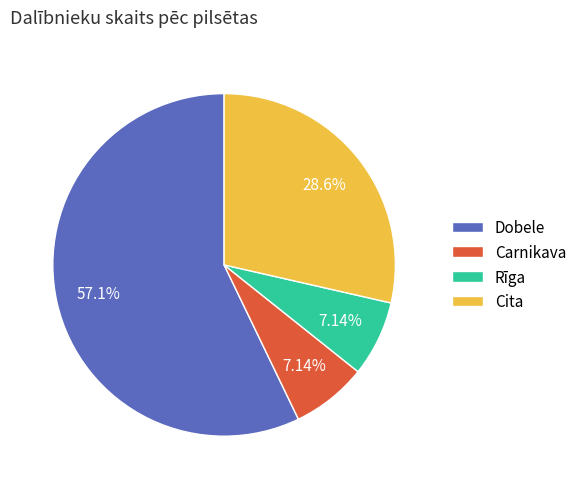

Approximately how many times larger is the value at Carnikava compared to Dobele?

0.1